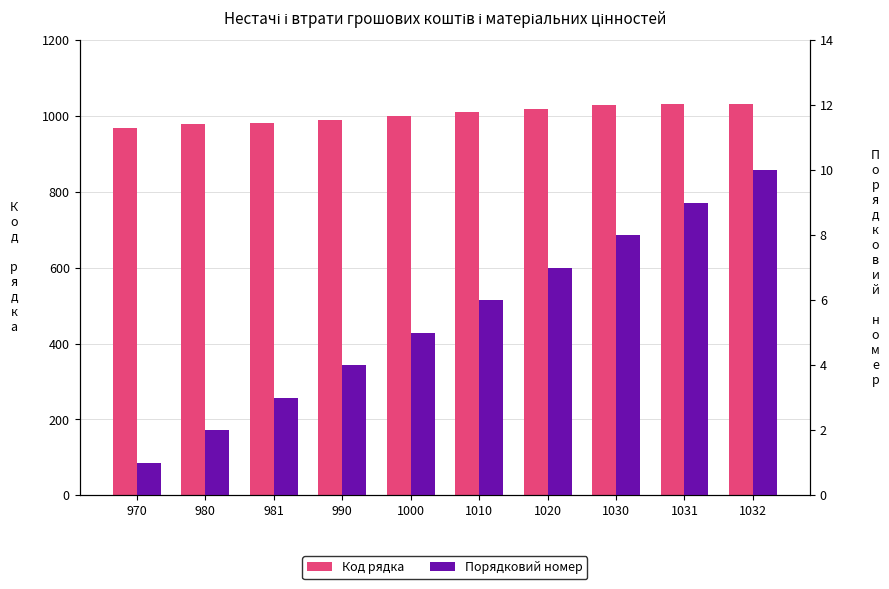

How many distinct data groups are displayed?

2